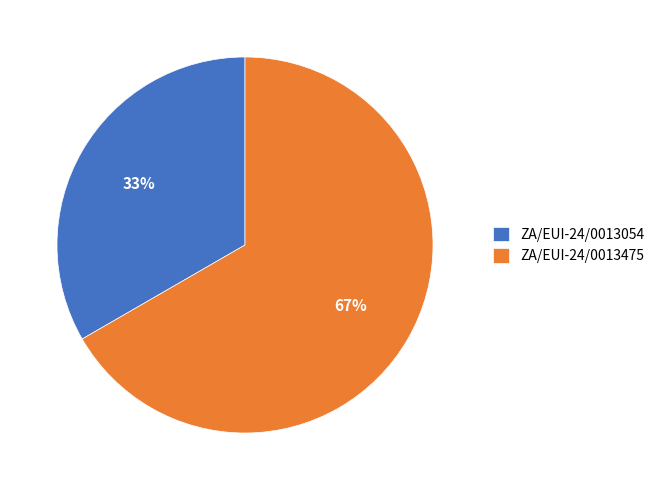

What percentage is the ZA/EUI-24/0013475 slice, to the nearest percent?

67%